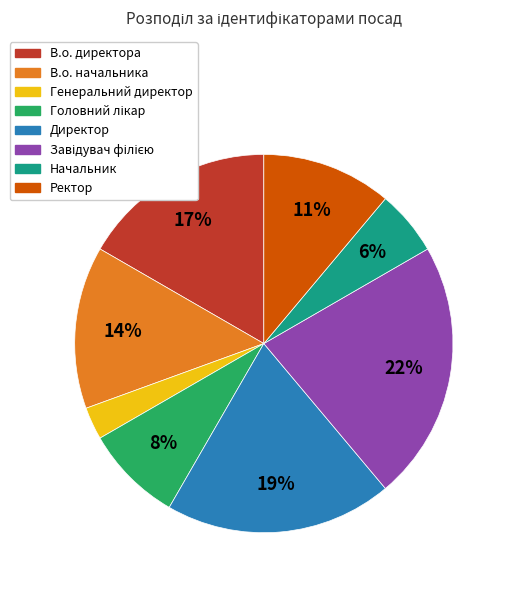

Is the sum of В.о. директора and Ректор greater than half?

No